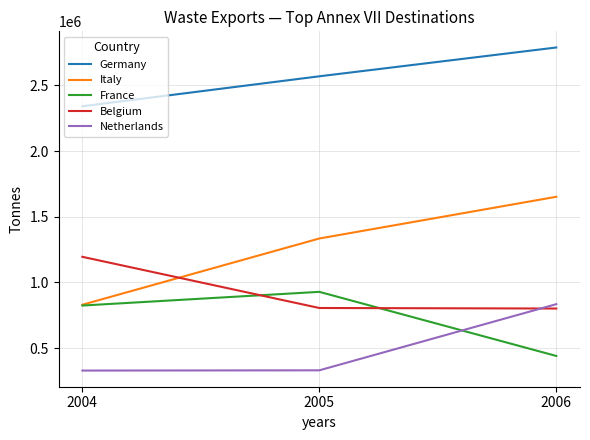

At which category is the sum across all series the highest?

2006